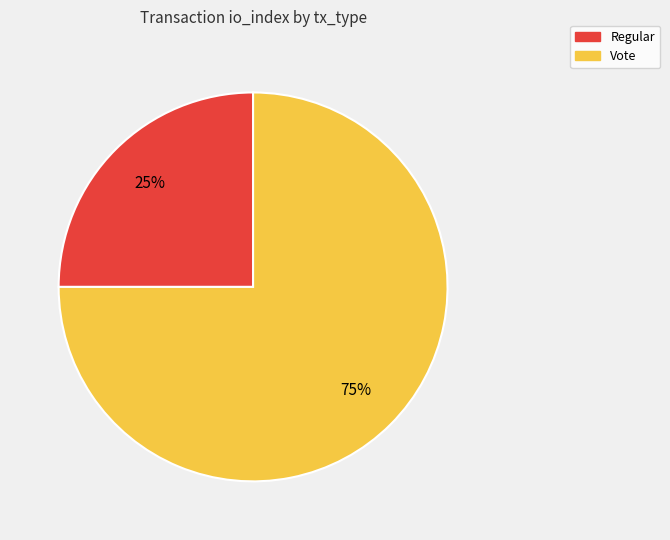

What is the smallest slice in the pie chart?

Regular